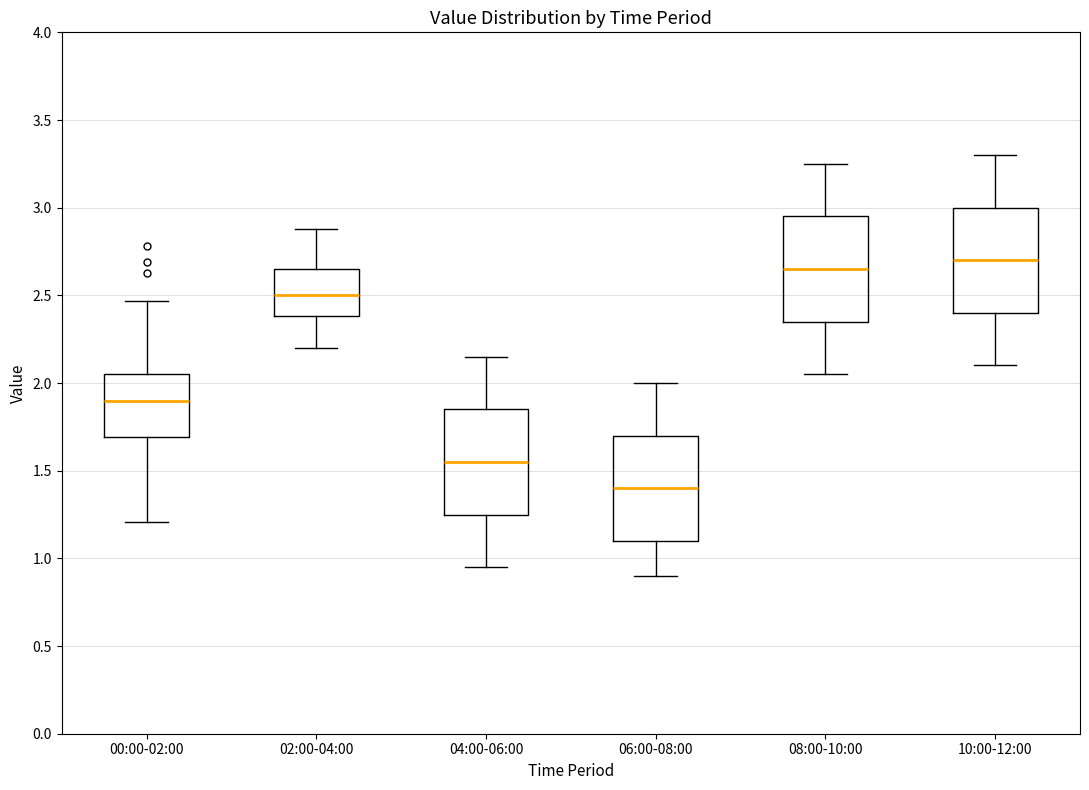

Reading left to right, transcribe this box plot: for each box, give where its median line is, the range the box spans, and where its two whiskers end, as read against the y-axis. The values are not printed on the chart, so give them approximately, as read against the axis.

00:00-02:00: median 1.90, box 1.70 to 2.05, whiskers 1.20 to 2.45
02:00-04:00: median 2.50, box 2.40 to 2.65, whiskers 2.20 to 2.90
04:00-06:00: median 1.55, box 1.25 to 1.85, whiskers 0.95 to 2.15
06:00-08:00: median 1.40, box 1.10 to 1.70, whiskers 0.90 to 2.00
08:00-10:00: median 2.65, box 2.35 to 2.95, whiskers 2.05 to 3.25
10:00-12:00: median 2.70, box 2.40 to 3.00, whiskers 2.10 to 3.30